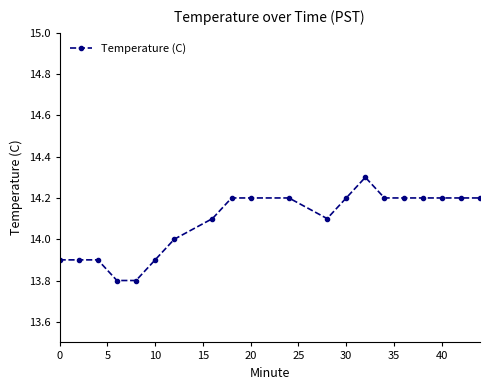

What is the minimum value shown in the chart?

13.8